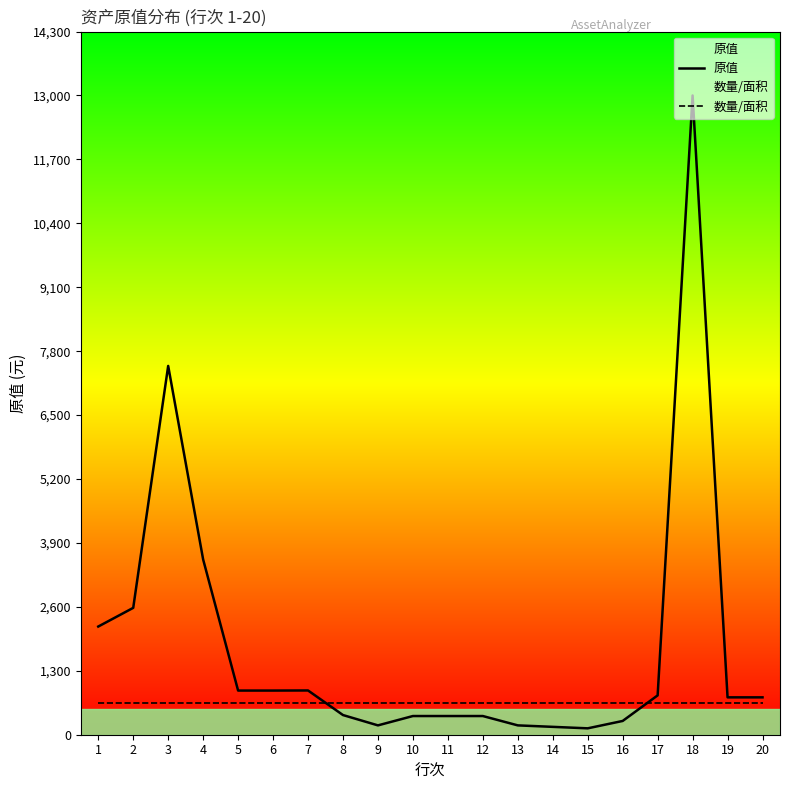

Which series changed the most between 5 and 15?

原值